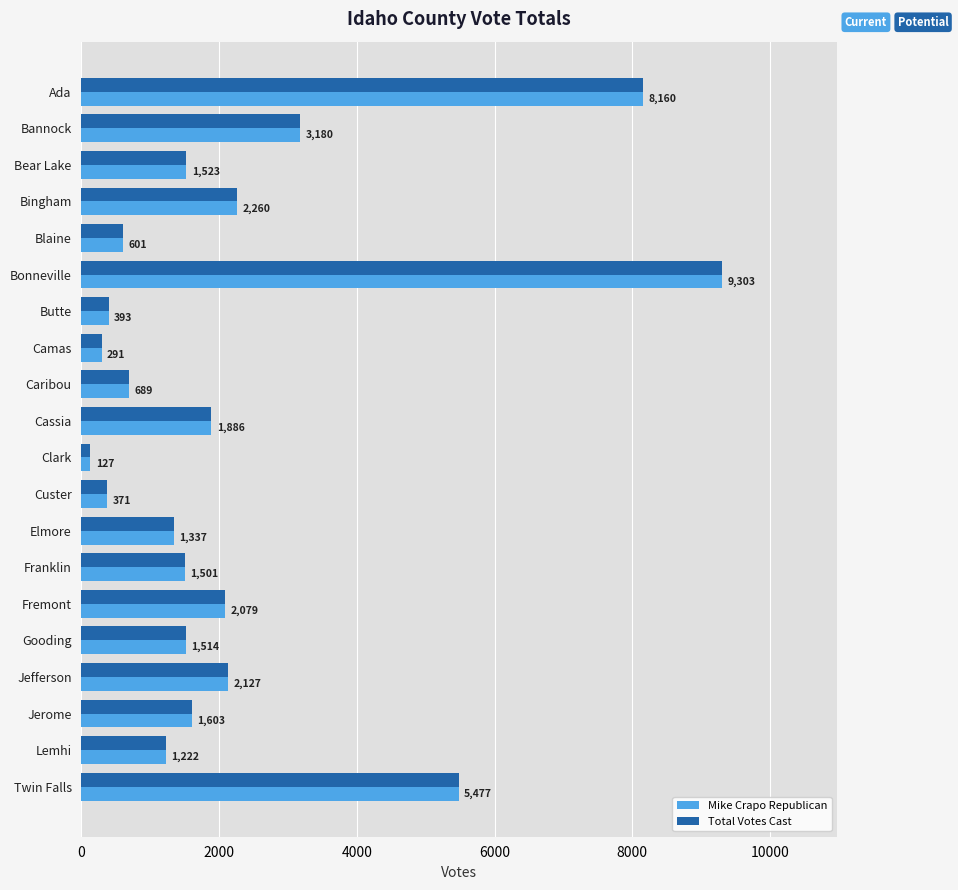

What is the minimum value for Mike Crapo Republican?

127